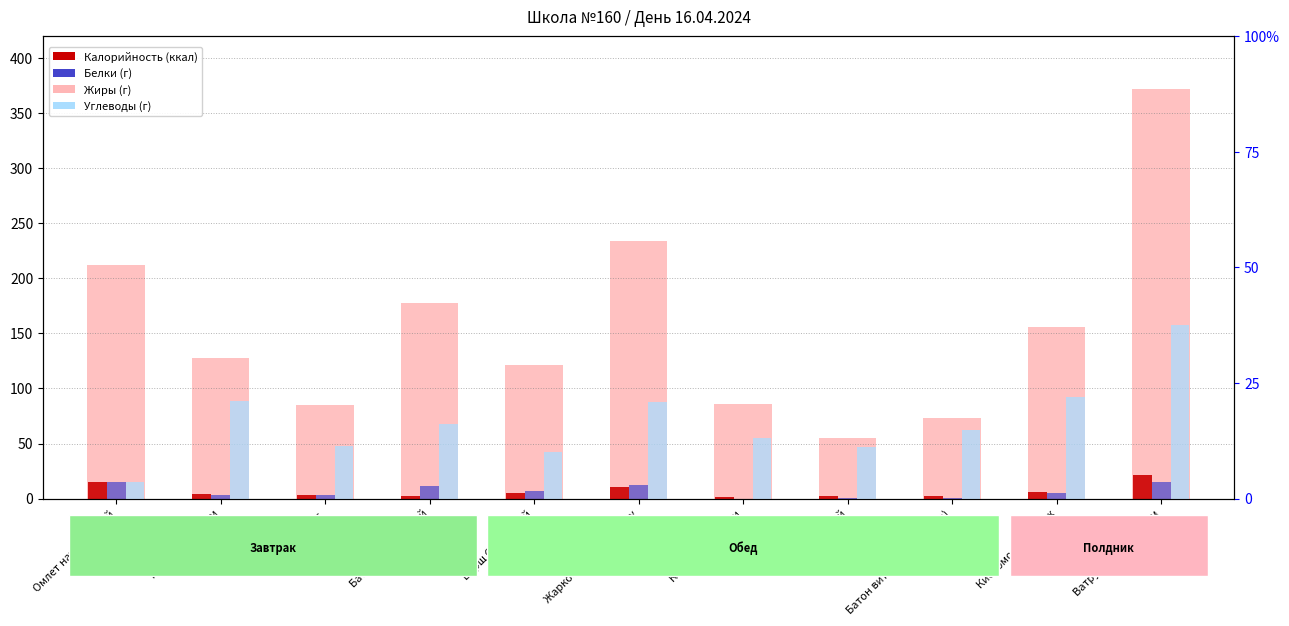

How many bars are there in total?

44